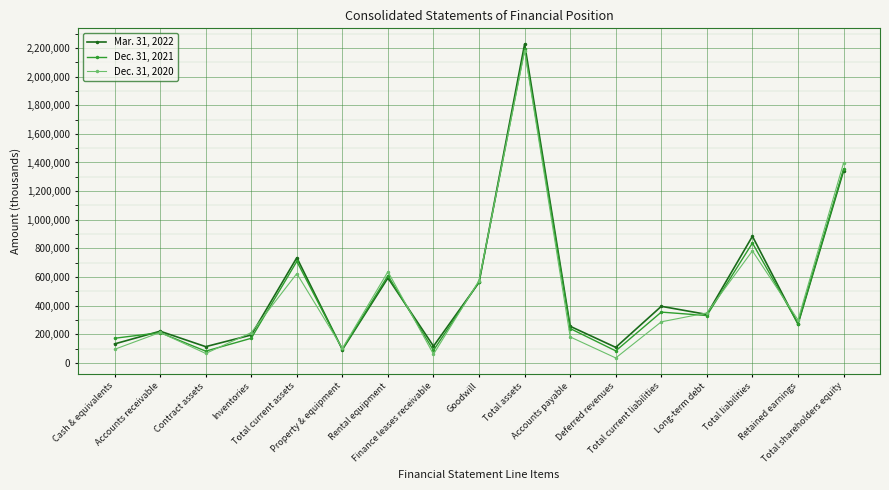

List the series in order of their overall mean, highest first.

Mar. 31, 2022, Dec. 31, 2021, Dec. 31, 2020